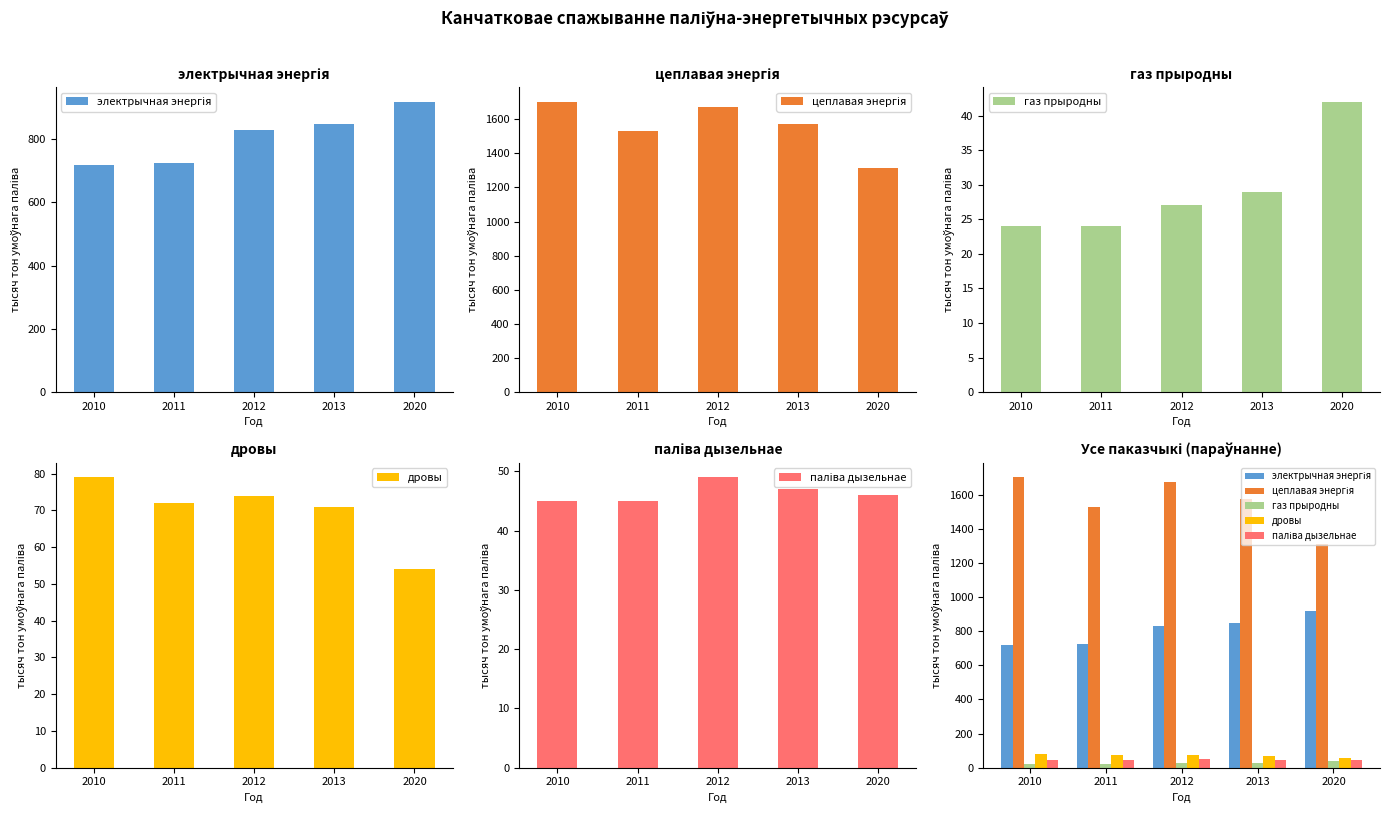

What is the total value across all series at 2010?

2571